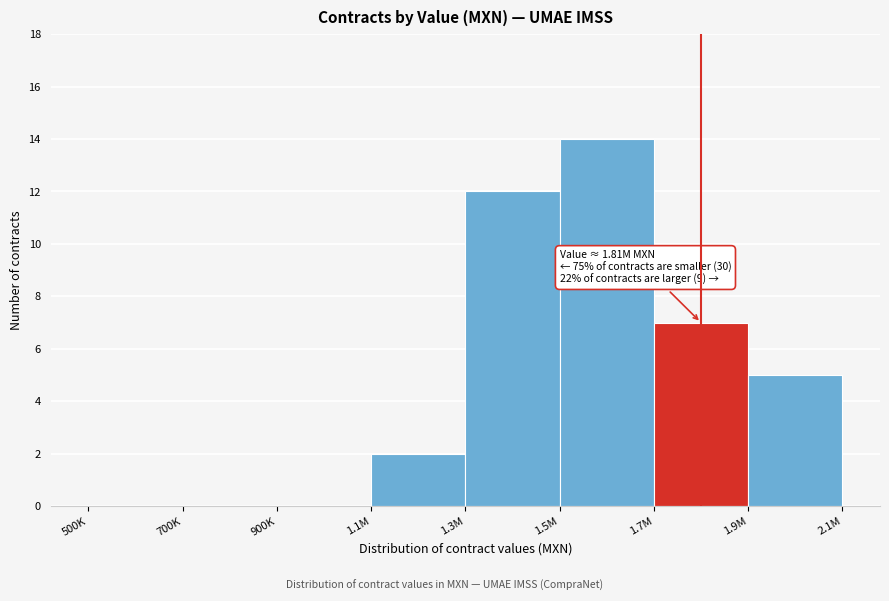

Reading right to left, list all the values displayed in this chart.

1.9M=5	1.7M=7	1.5M=14	1.3M=12	1.1M=2	900K=0	700K=0	500K=0